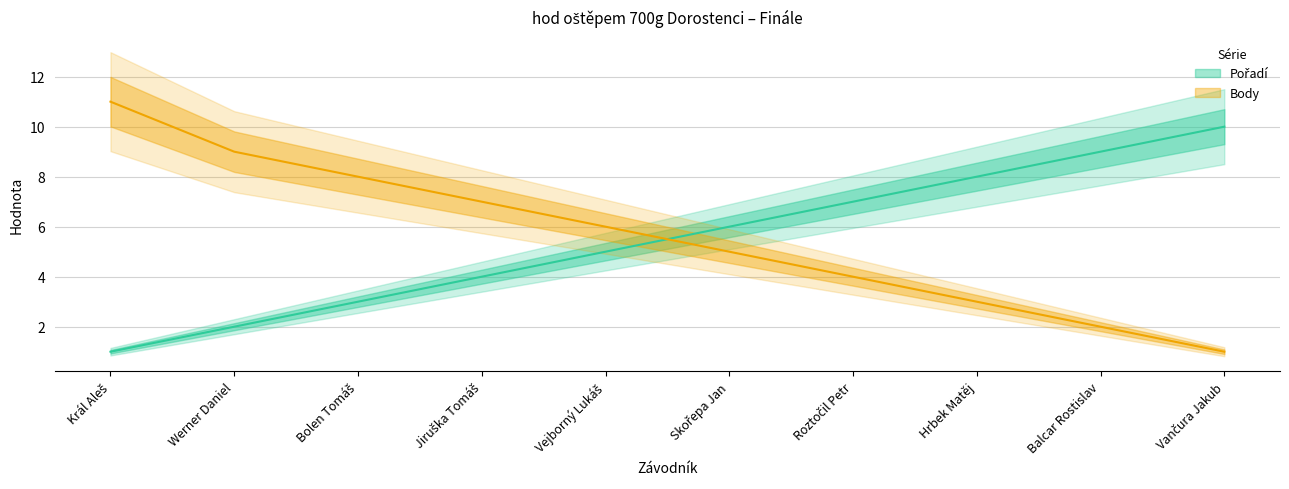

Which category has the lowest value across all series?

Král Aleš